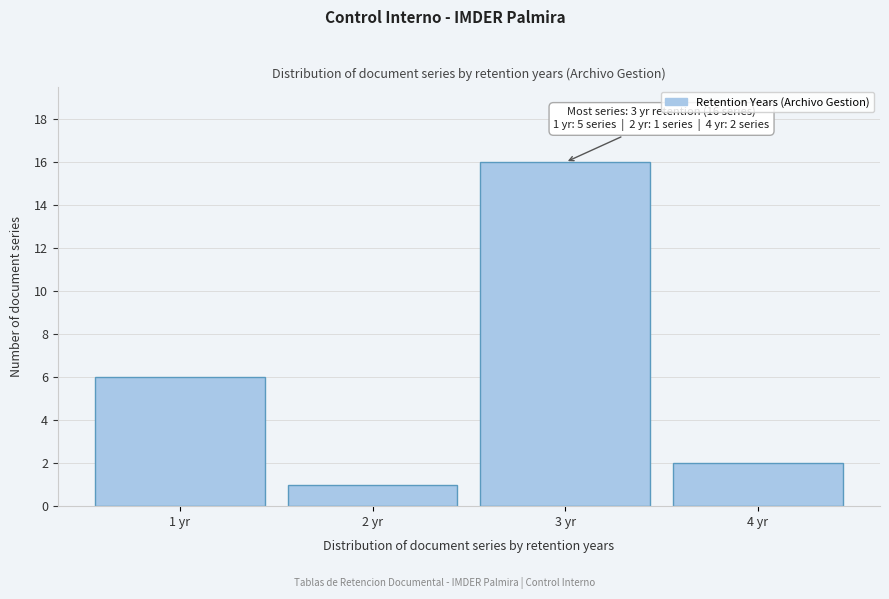

Which range on the x-axis has the tallest bar?

2.5 to 3.5